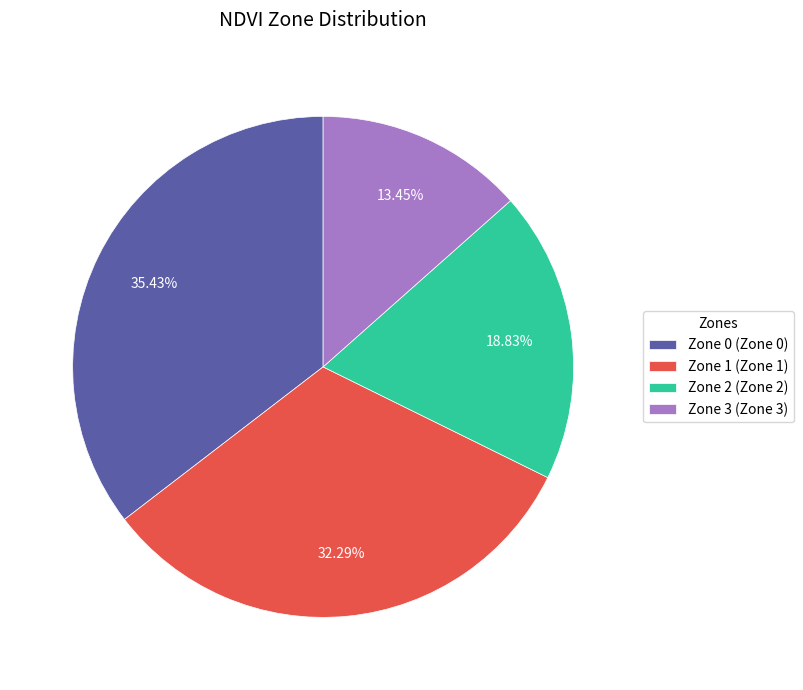

Combined, do Zone 0 and Zone 1 account for over 50%?

Yes